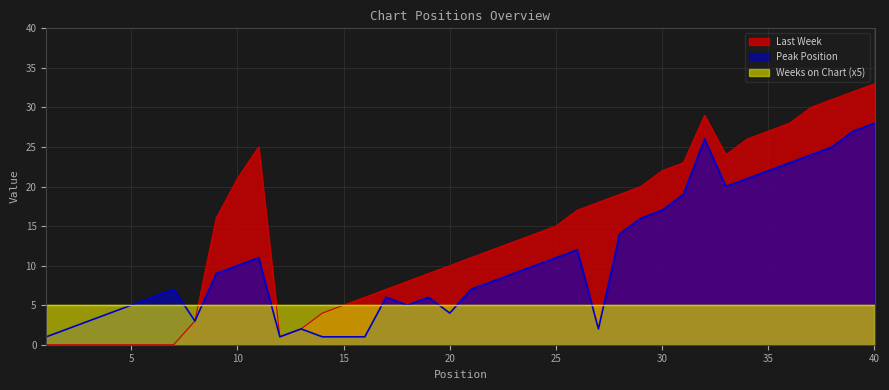

What is the sum of all Peak Position values?

429